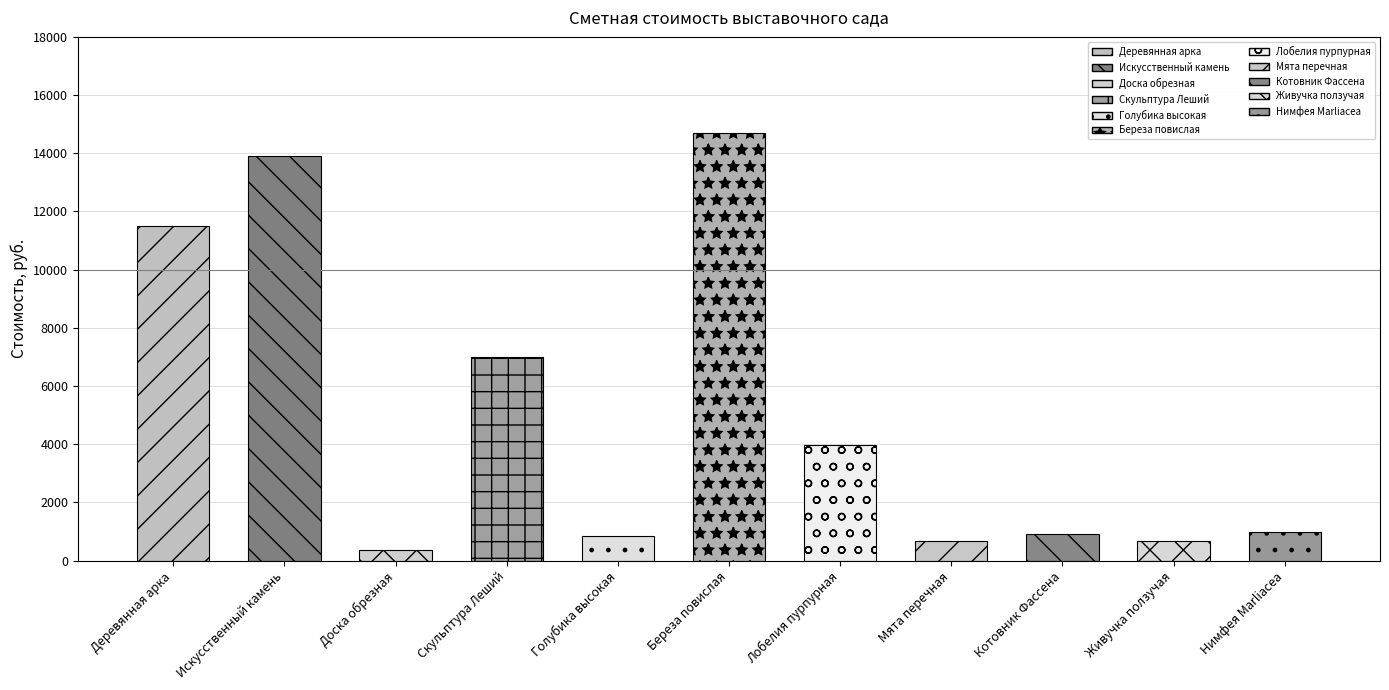

List the labels in order of value, largest first.

Береза повислая, Искусственный камень, Деревянная арка, Скульптура Леший, Лобелия пурпурная, Нимфея Marliacea, Котовник Фассена, Голубика высокая, Мята перечная, Живучка ползучая, Доска обрезная